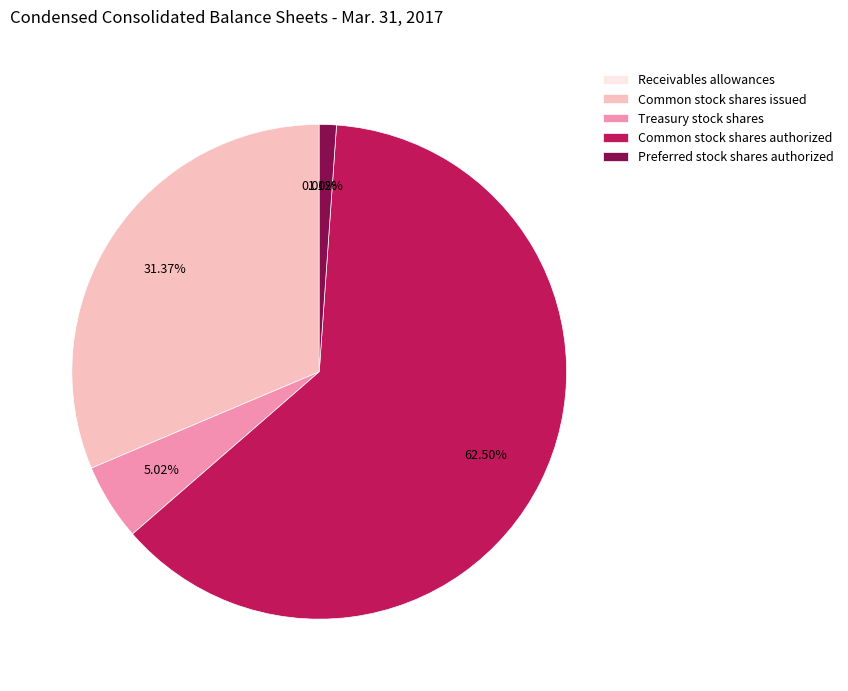

Is Common stock shares issued the majority of the pie?

No